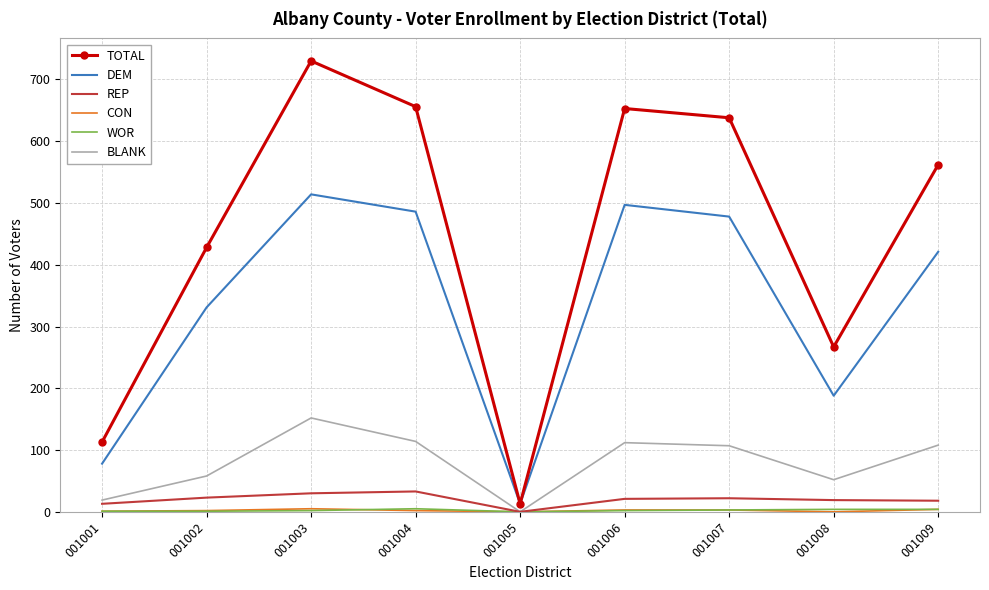

At which category is the sum across all series the highest?

001003